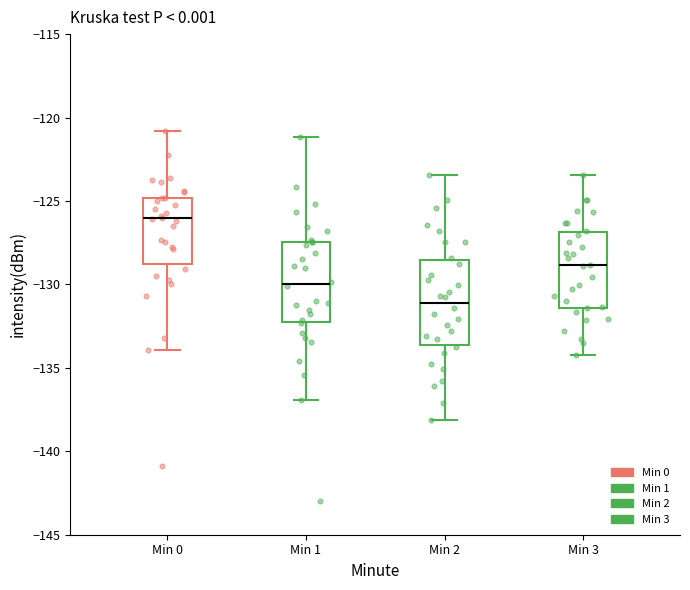

Reading left to right, transcribe this box plot: for each box, give where its median line is, the range the box spans, and where its two whiskers end, as read against the y-axis. The values are not printed on the chart, so give them approximately, as read against the axis.

Min 0: median -126.0, box -129.0 to -125.0, whiskers -134.0 to -121.0
Min 1: median -130.0, box -132.5 to -127.5, whiskers -137.0 to -121.0
Min 2: median -131.0, box -133.5 to -128.5, whiskers -138.0 to -123.5
Min 3: median -129.0, box -131.5 to -127.0, whiskers -134.0 to -123.5